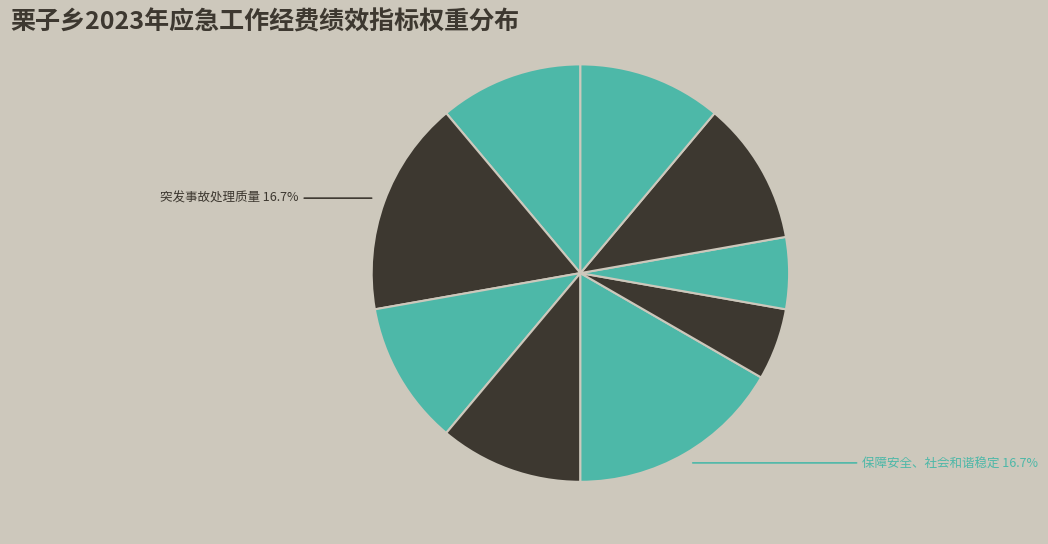

Is there a majority slice in this chart?

No